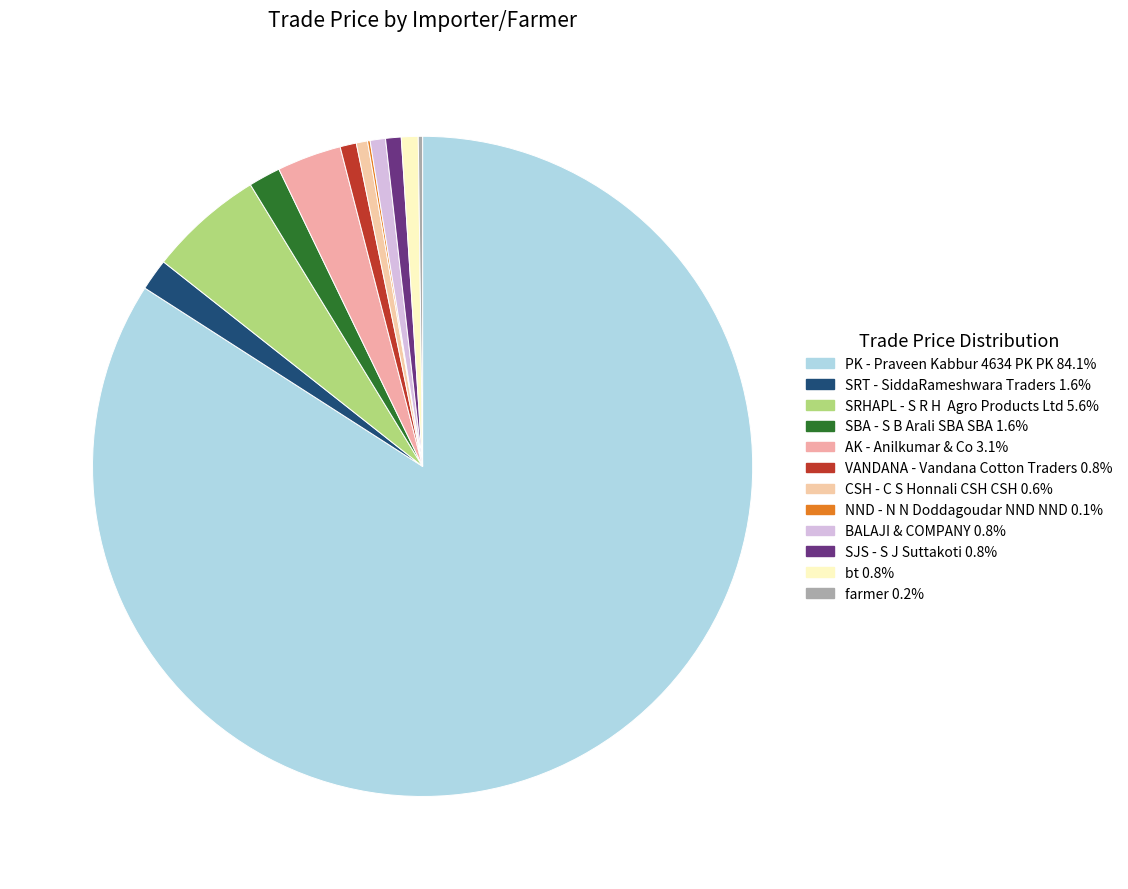

To the nearest percent, what is the average slice percentage?

8%